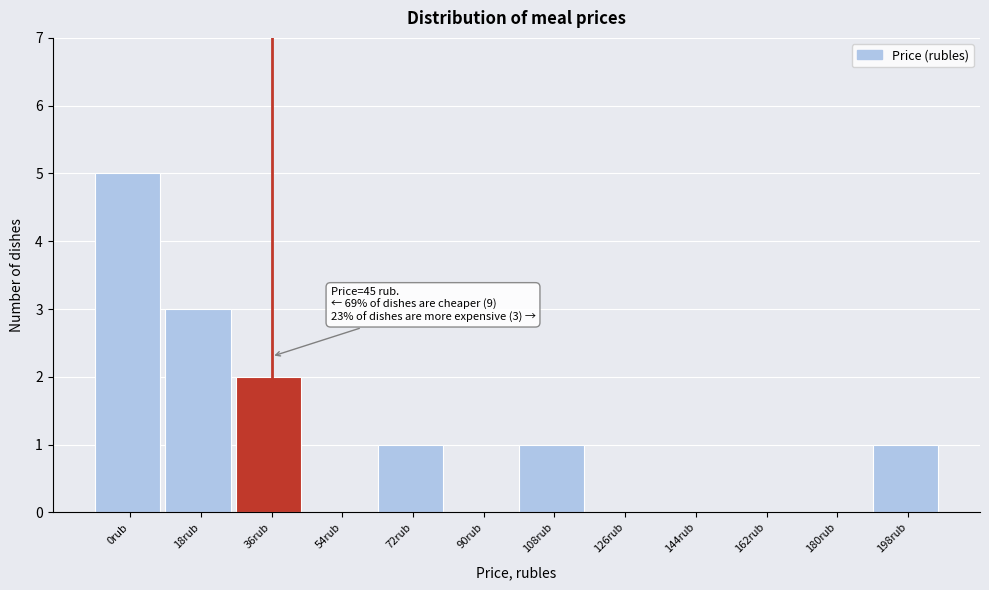

Reading left to right, transcribe all the data shown in this chart.

0rub=5	18rub=3	36rub=2	54rub=0	72rub=1	90rub=0	108rub=1	126rub=0	144rub=0	162rub=0	180rub=0	198rub=1